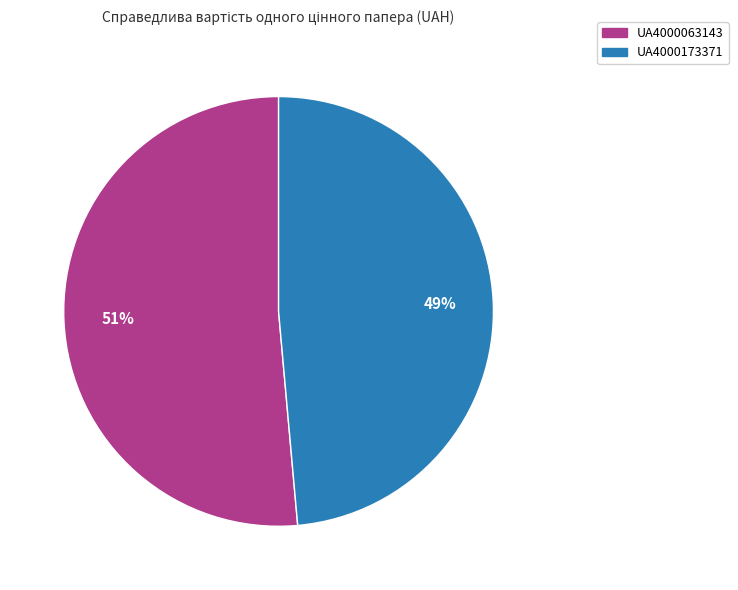

Is it true that UA4000063143 is 41% of the pie?

False